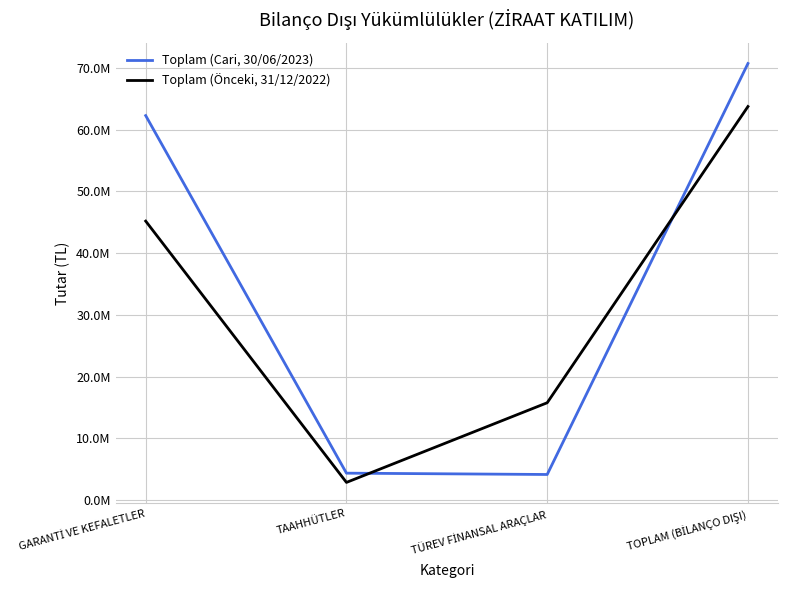

The Toplam (Cari, 30/06/2023) series shows 70738911 at TOPLAM (BİLANÇO DIŞI). True or false?

True